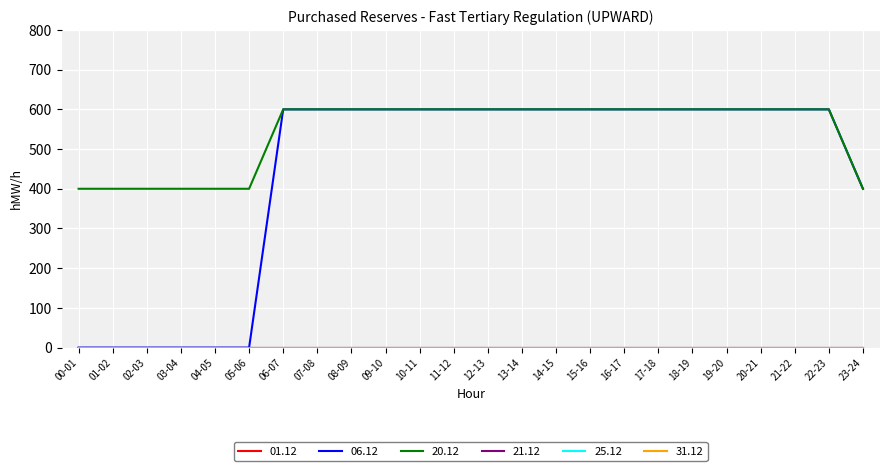

List the labels in order of 01.12 value, largest first.

00-01, 01-02, 02-03, 03-04, 04-05, 05-06, 06-07, 07-08, 08-09, 09-10, 10-11, 11-12, 12-13, 13-14, 14-15, 15-16, 16-17, 17-18, 18-19, 19-20, 20-21, 21-22, 22-23, 23-24